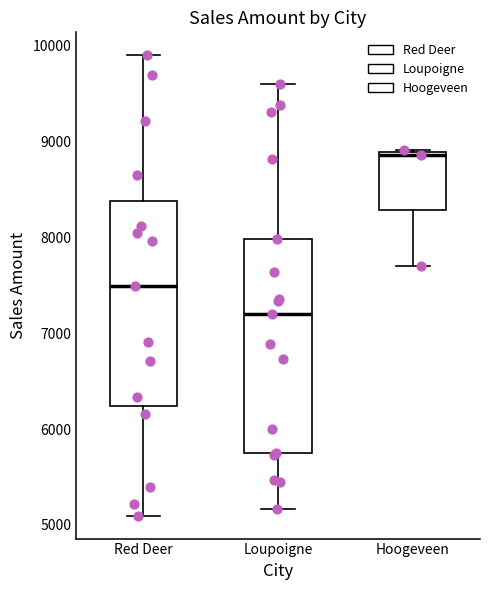

Which box's median line is the lowest?

Loupoigne